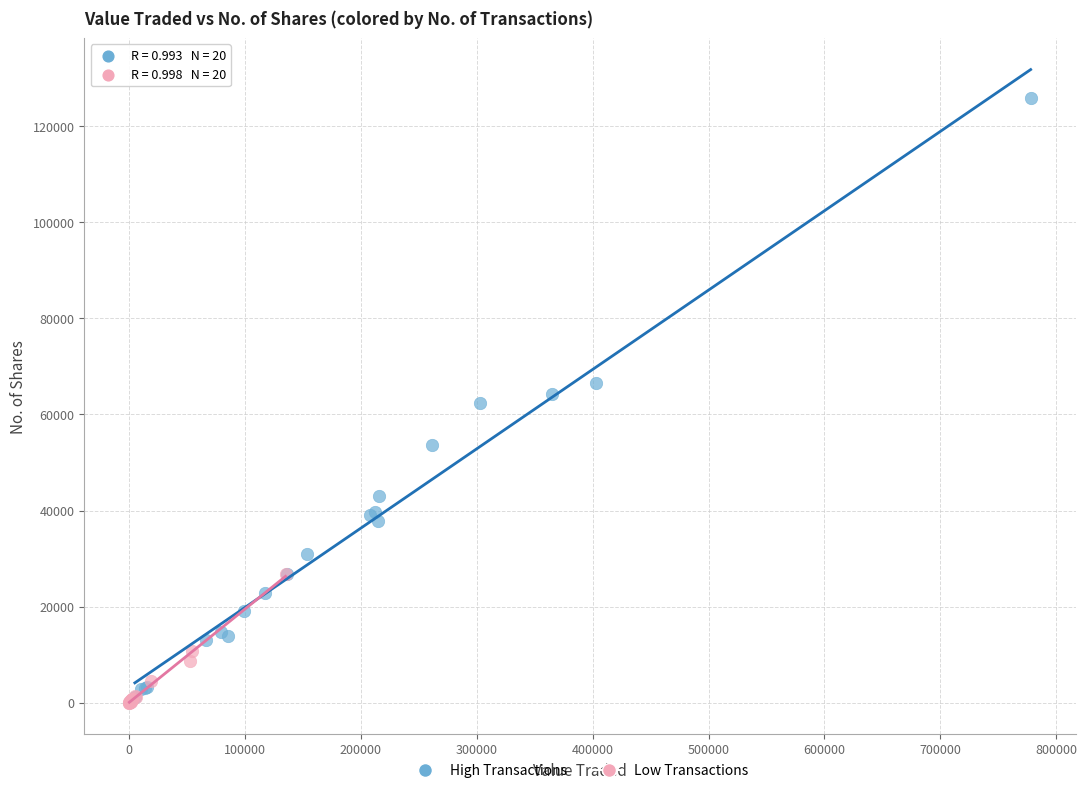

Which series contains the highest Y value?

High Transactions